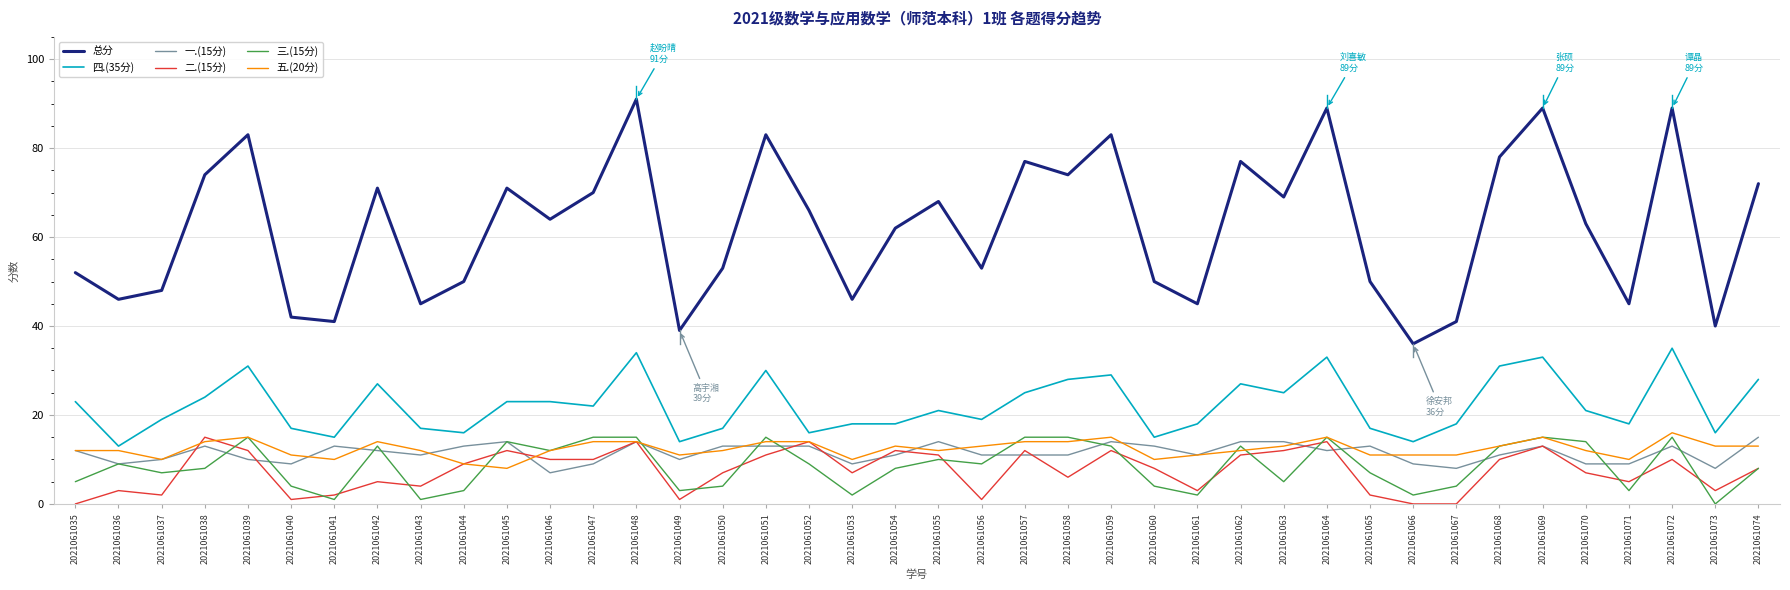

At how many categories does at least one series exceed 79?

7